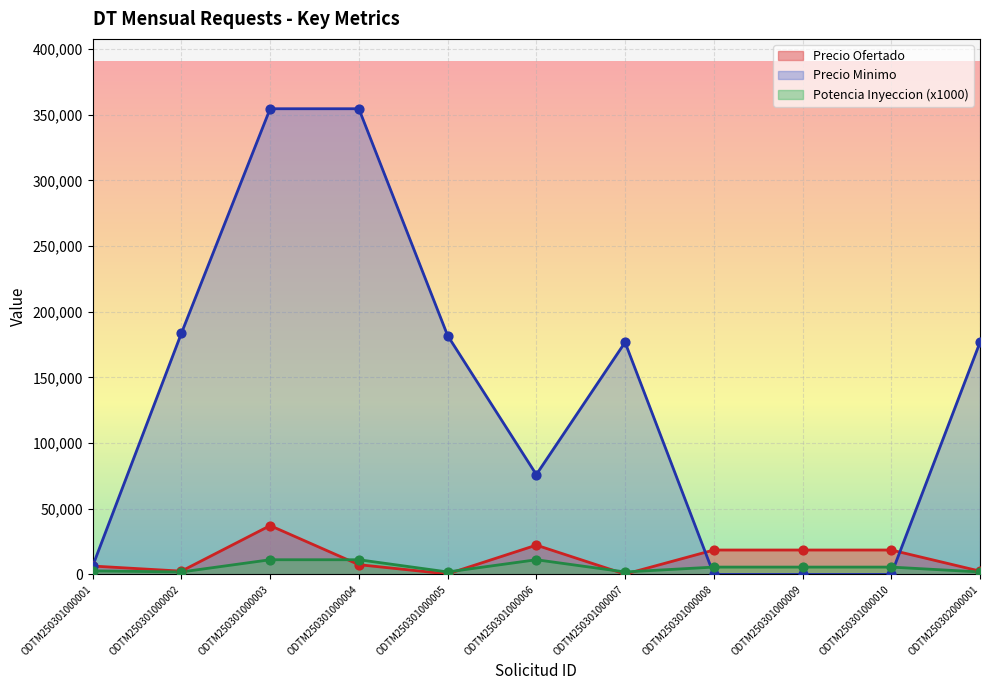

What are all the series names shown in the legend?

Precio Ofertado, Precio Minimo, Potencia Inyeccion (x1000)